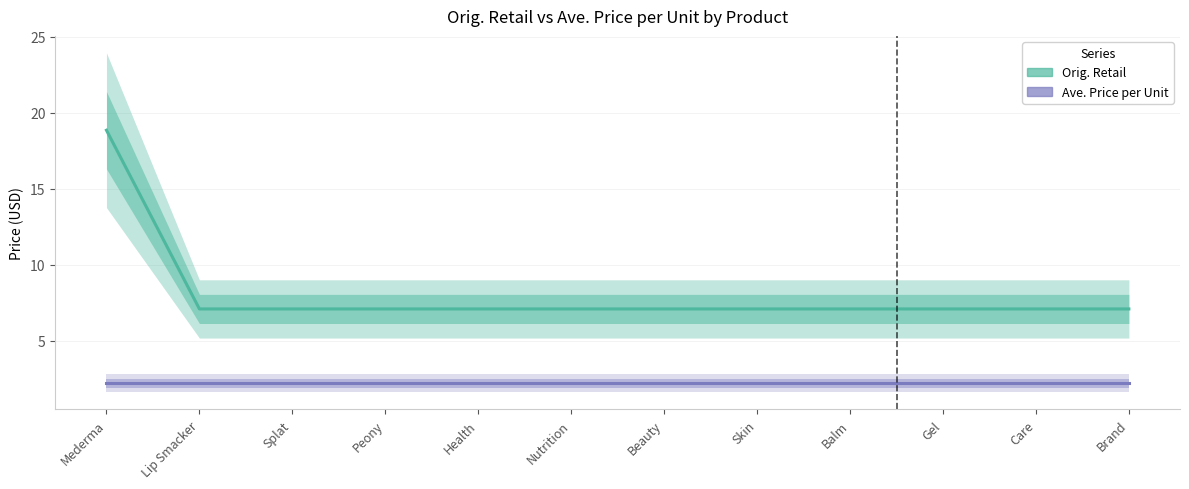

Is the value of Orig. Retail at Health greater than the value of Ave. Price per Unit at Beauty?

Yes